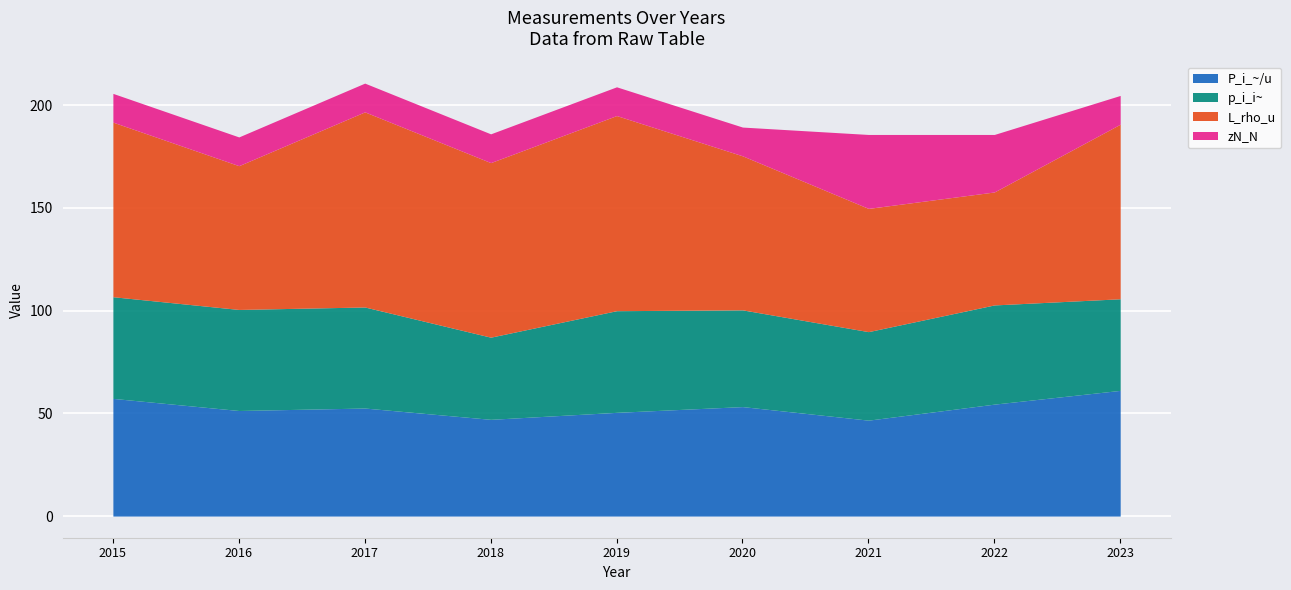

True or false: L_rho_u and P_i_~/u intersect in this chart.

False